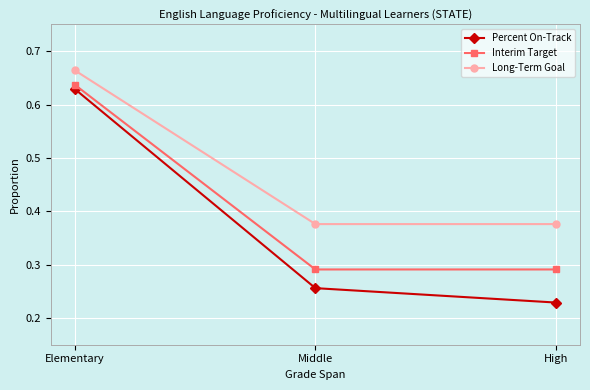

How many Percent On-Track values are between 0 and 1?

3